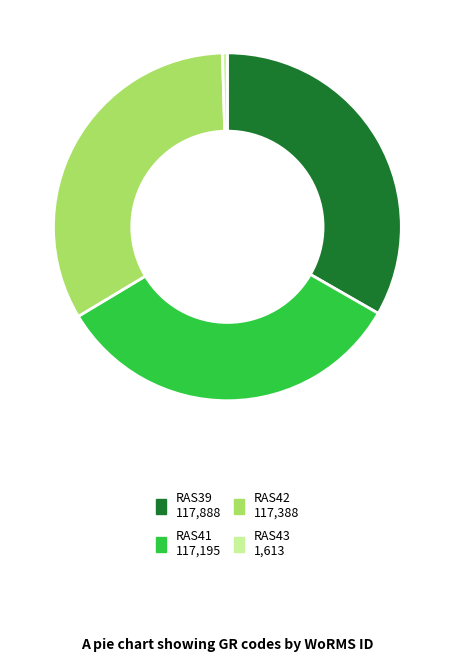

Is it true that RAS42 is 33% of the pie?

True